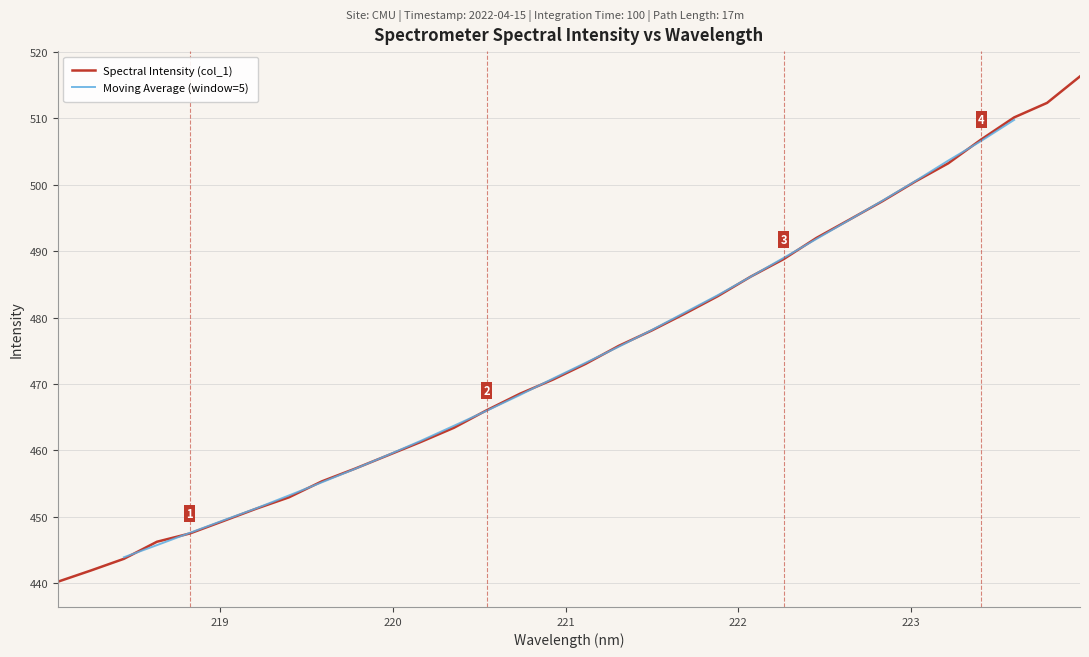

Reading left to right, transcribe all the data shown in this chart.

440.2	441.9	443.7	446.2	447.5	449.3	451.2	452.9	455.3	457.2	459.3	461.3	463.4	466.1	468.5	470.6	473.0	475.7	478.1	480.6	483.2	486.2	488.8	492.0	494.8	497.5	500.5	503.3	506.8	510.2	512.4	516.3